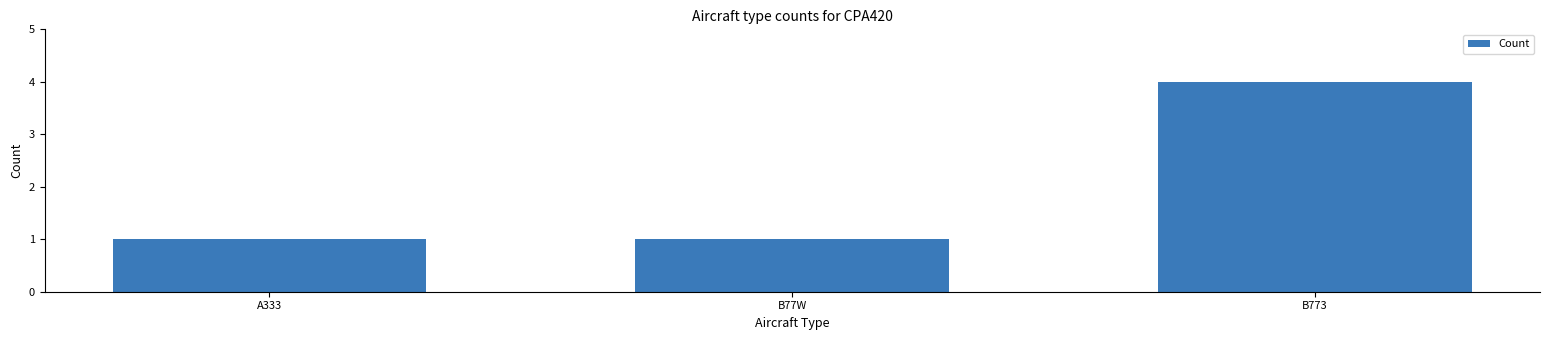

What is the smallest value displayed?

1